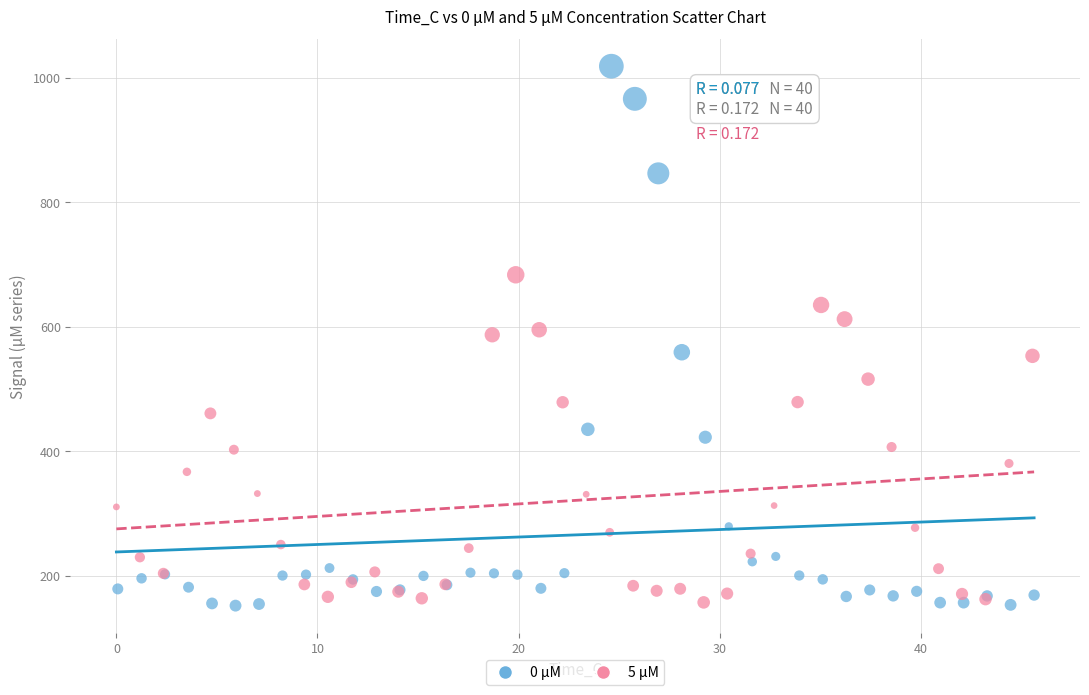

Which series has the widest spread of Y values?

0 µM